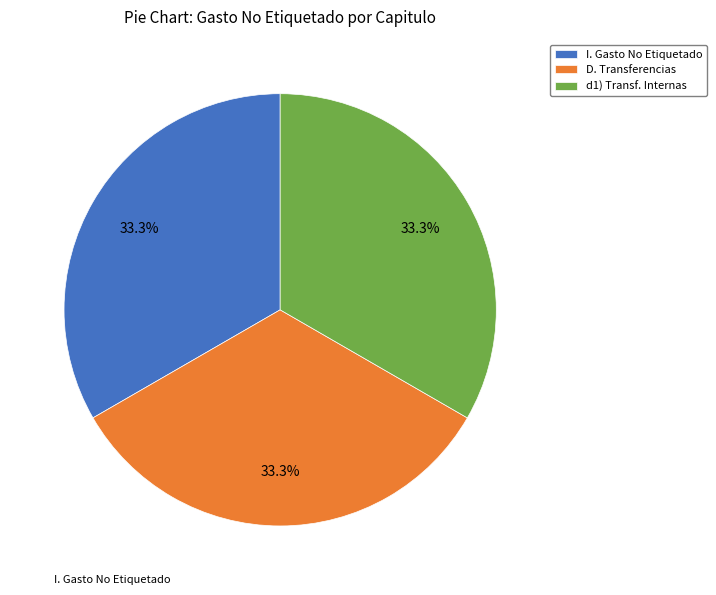

Does d1) Transf. Internas represent more than half of the total?

No